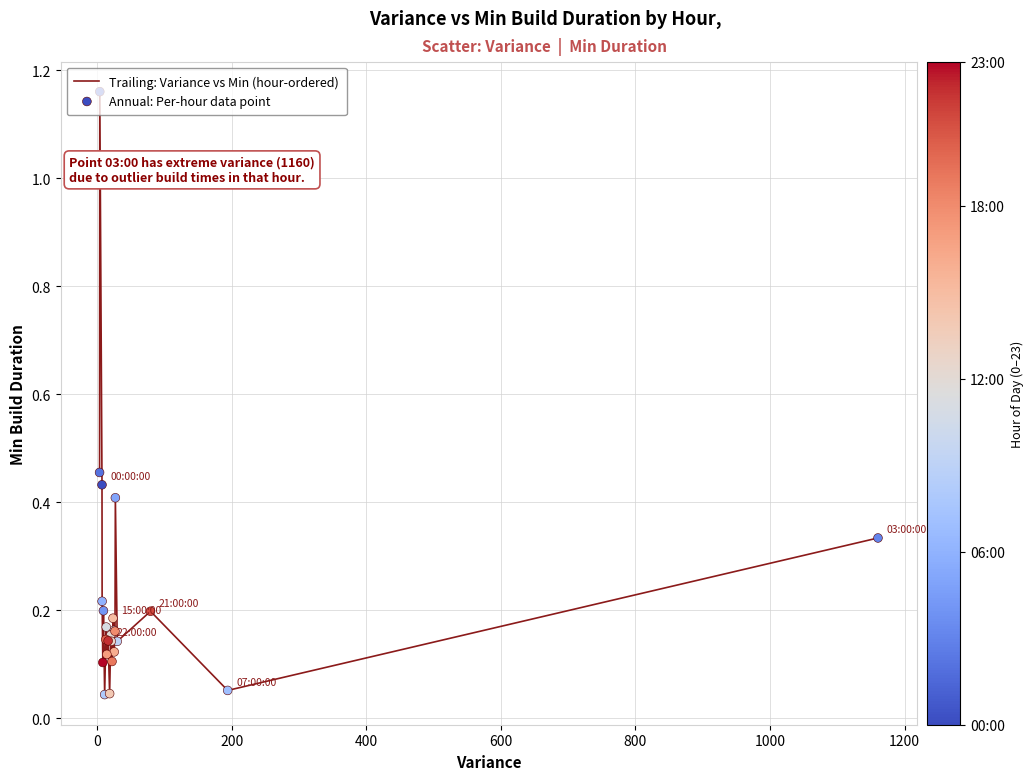

What is the difference between the maximum and minimum values?

1.1